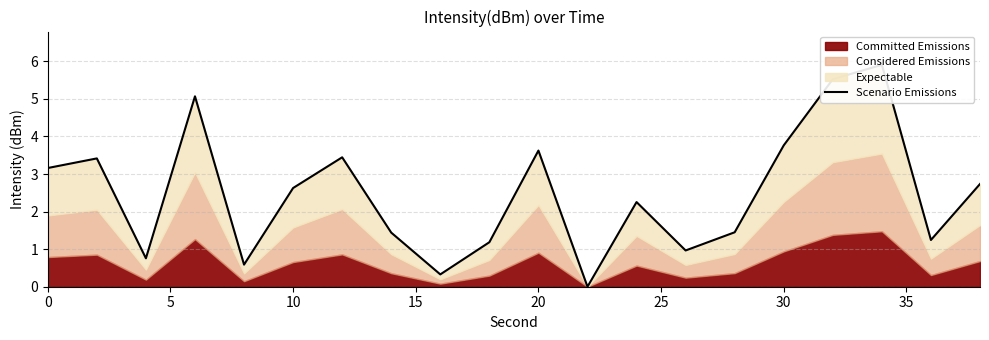

The value at 0 is 3.2. True or false?

True